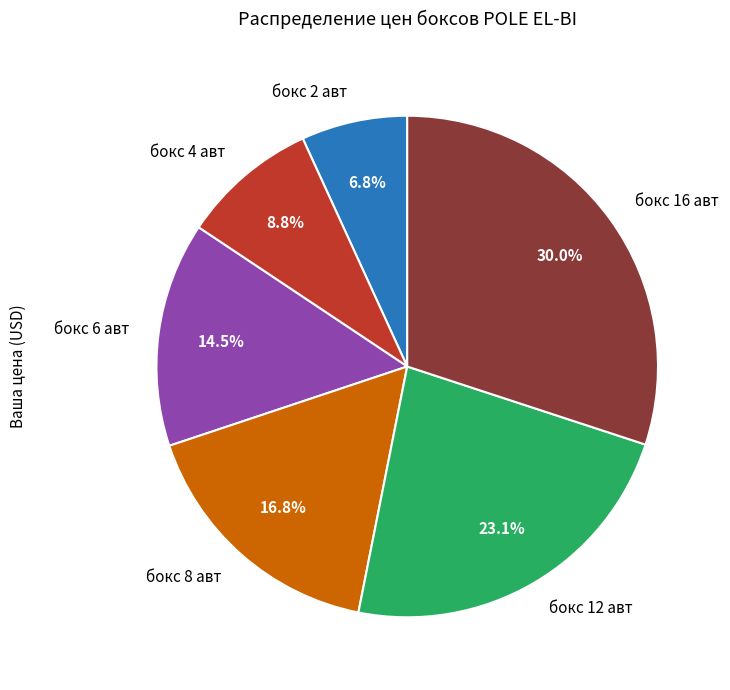

Which has a higher value, бокс 8 авт or бокс 16 авт?

бокс 16 авт